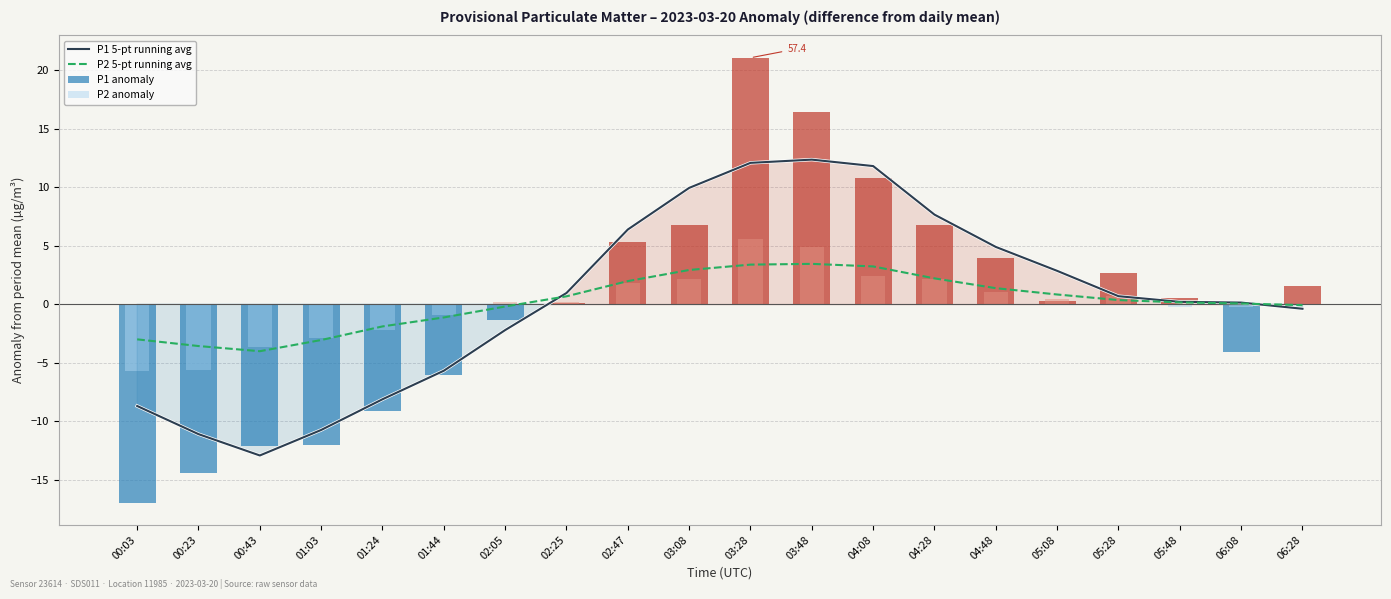

Reading left to right, list all the values displayed in this chart.

P1 5-pt running avg: -8.7	-11.1	-12.9	-10.8	-8.1	-5.7	-2.2	0.9	6.4	9.9	12.1	12.3	11.8	7.6	4.9	2.8	0.7	0.2	0.1	-0.4
P2 5-pt running avg: -3.0	-3.6	-4.0	-3.1	-1.9	-1.1	-0.2	0.7	2.0	2.9	3.4	3.4	3.2	2.2	1.4	0.8	0.3	0.1	0.1	-0.1
P1 anomaly: -17.0	-14.4	-12.1	-12.0	-9.1	-6.1	-1.3	0.1	5.3	6.7	21.1	16.5	10.8	6.7	4.0	0.3	2.6	0.6	-4.1	1.6
P2 anomaly: -5.7	-5.7	-3.7	-2.9	-2.2	-0.9	0.2	0.1	1.8	2.1	5.6	4.9	2.4	2.1	1.0	0.5	0.7	-0.3	-0.2	0.0